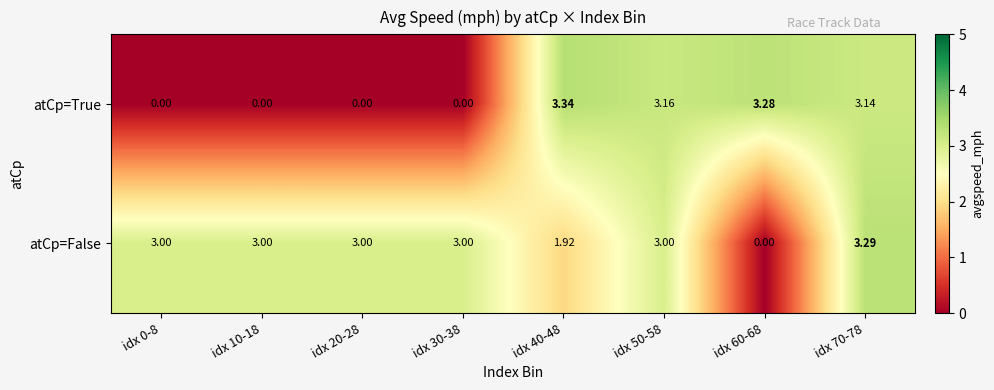

Which series has the largest total across all categories?

atCp=False